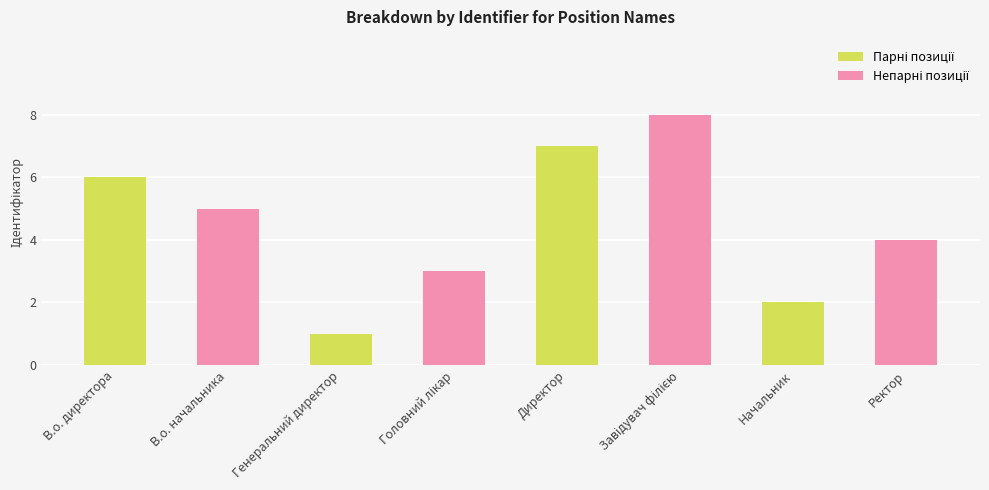

Count the number of data series in this chart.

1